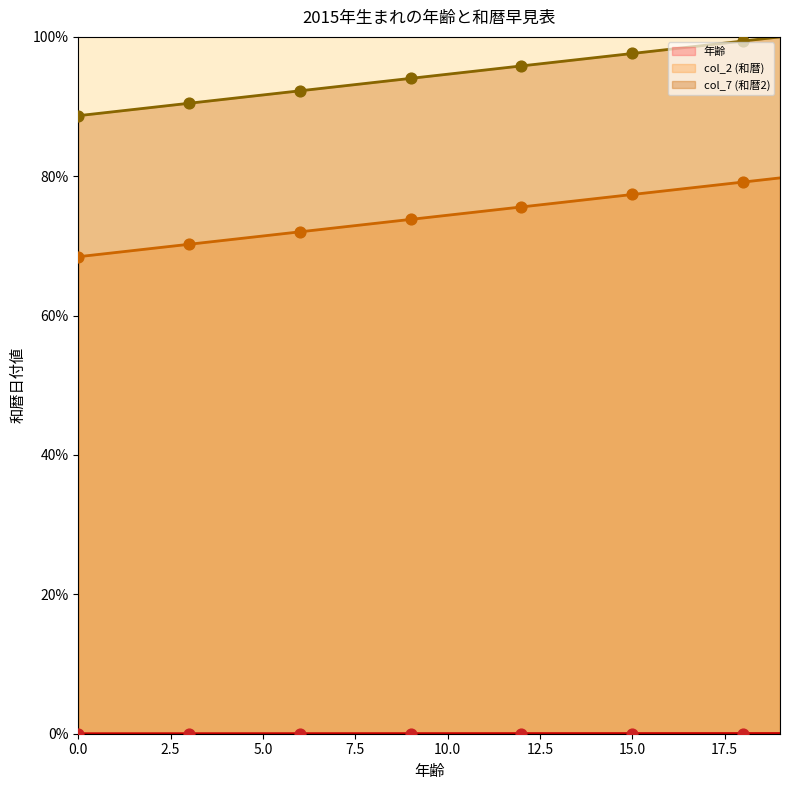

Which series has the largest Y range (max minus min)?

col_2 (和暦)